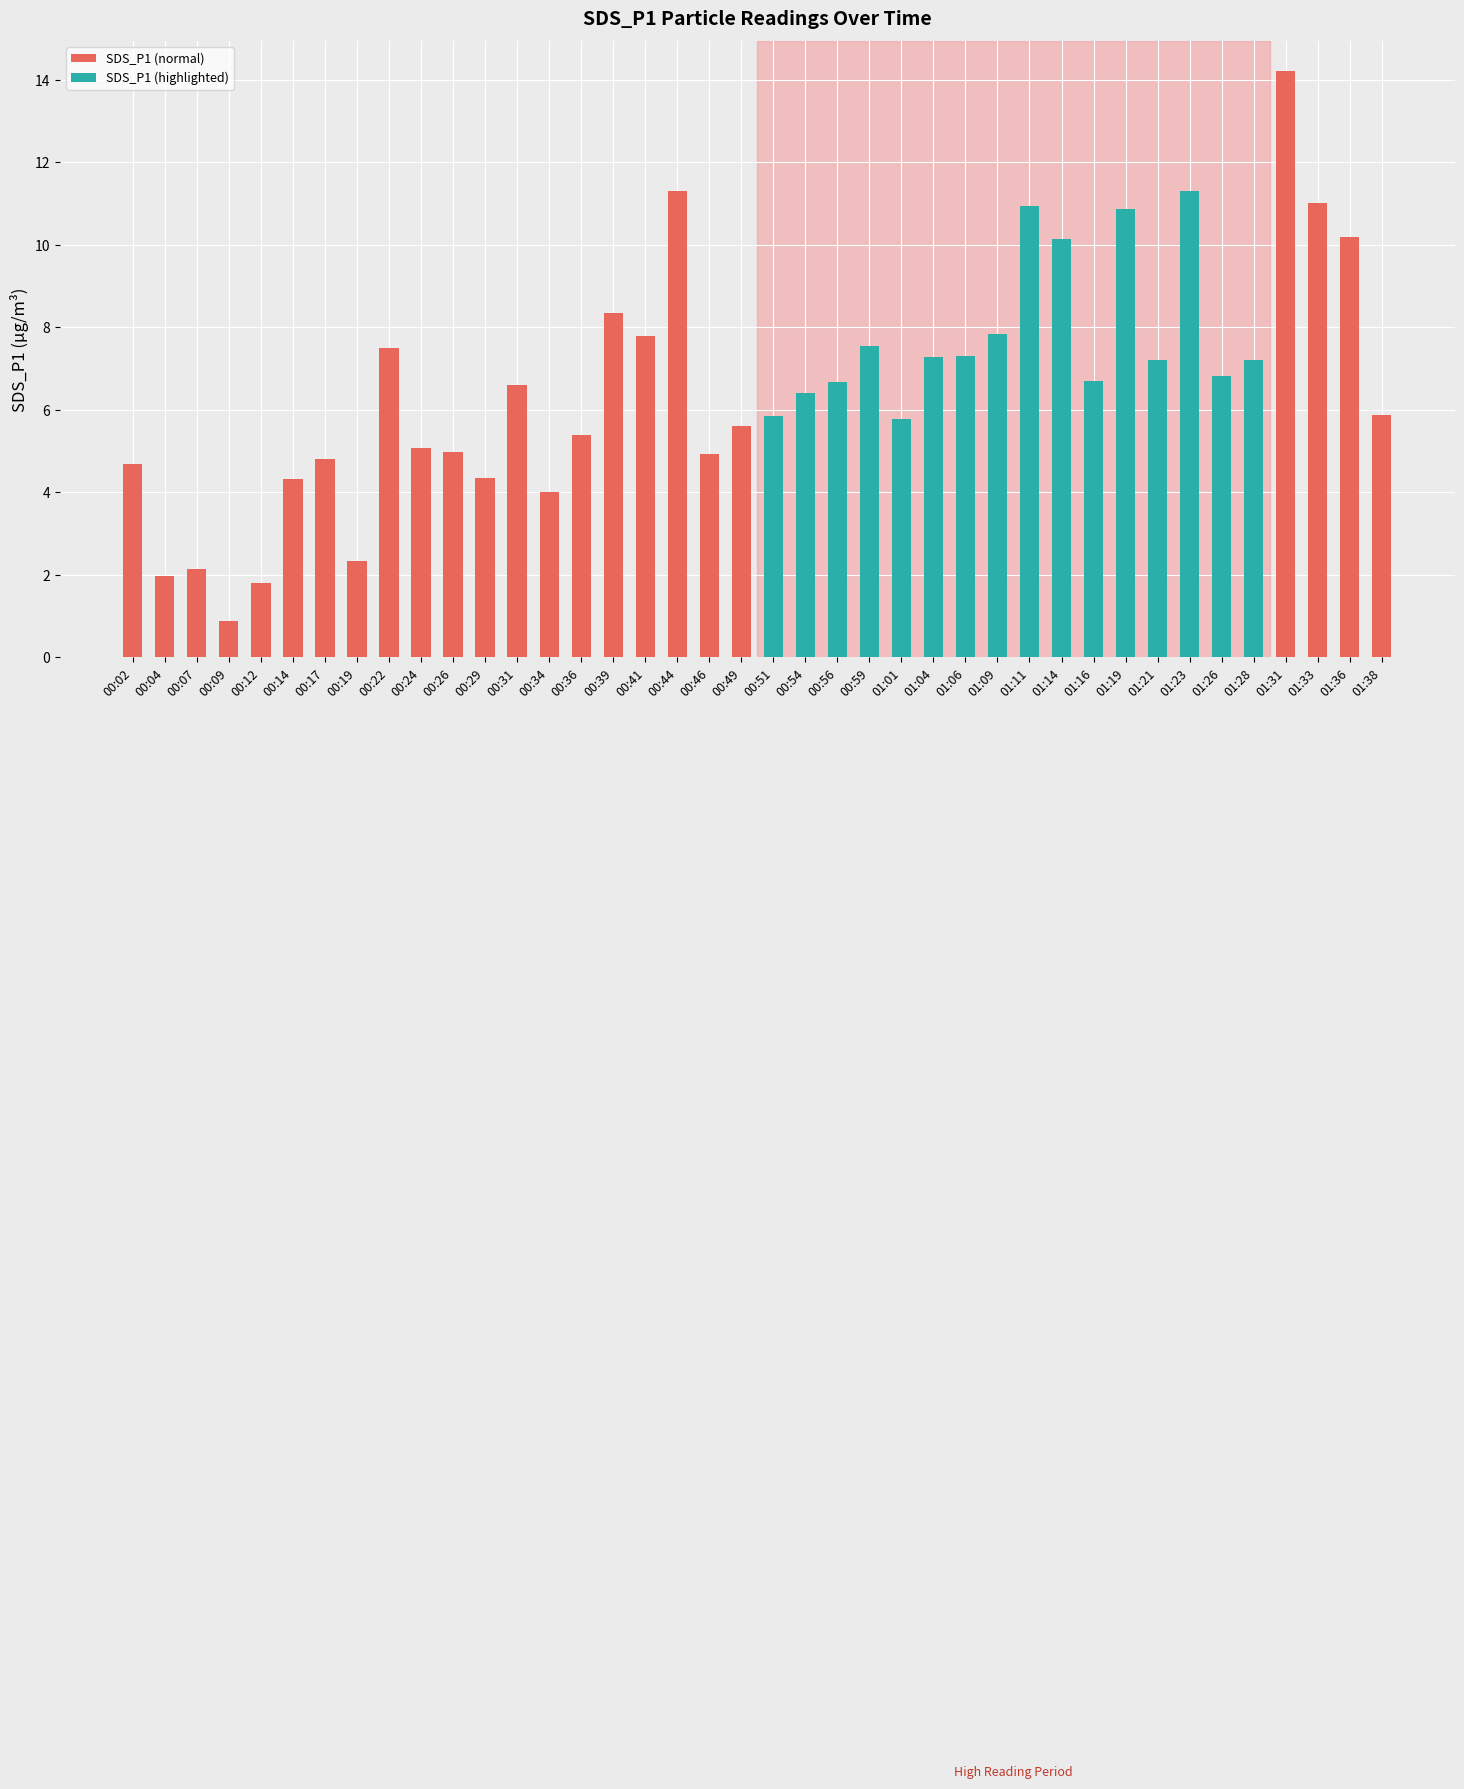

The chart shows a value of 7.3 at 00:46. True or false?

False